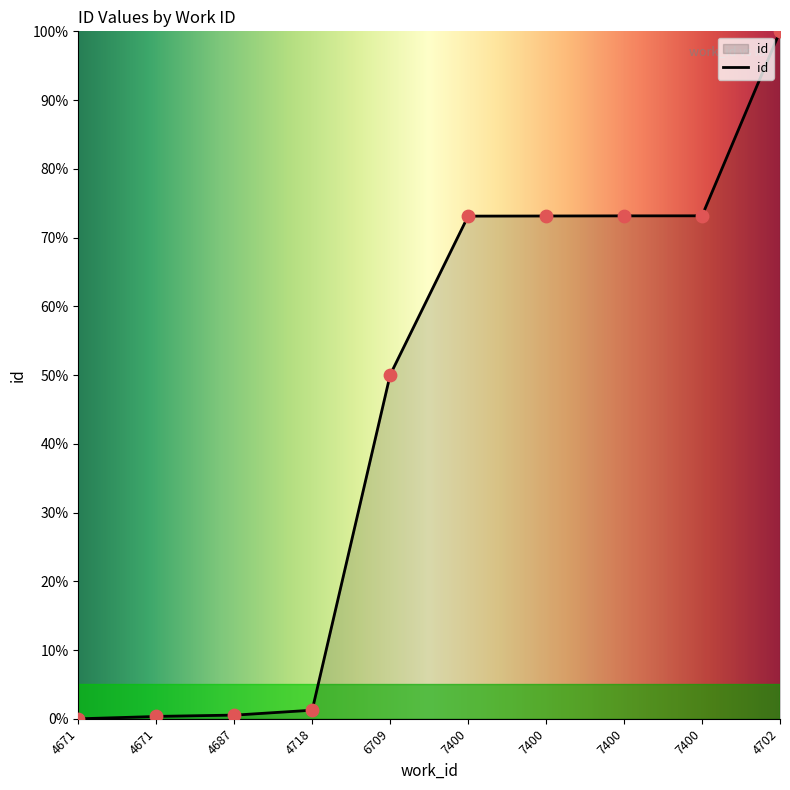

Between 4671 and 4702, which is larger?

4702